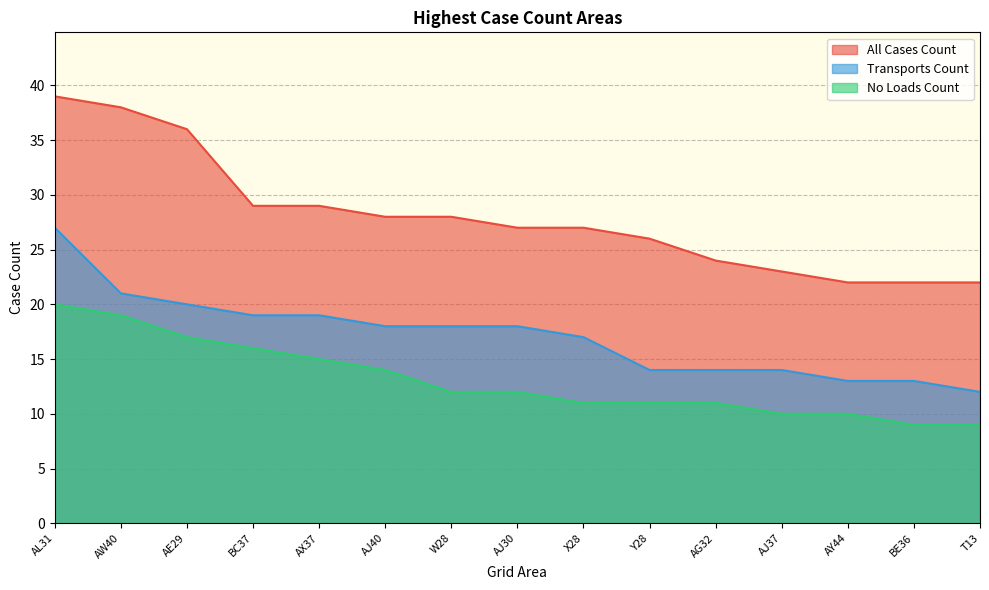

True or false: All Cases Count has more than 0 interior local peaks.

False